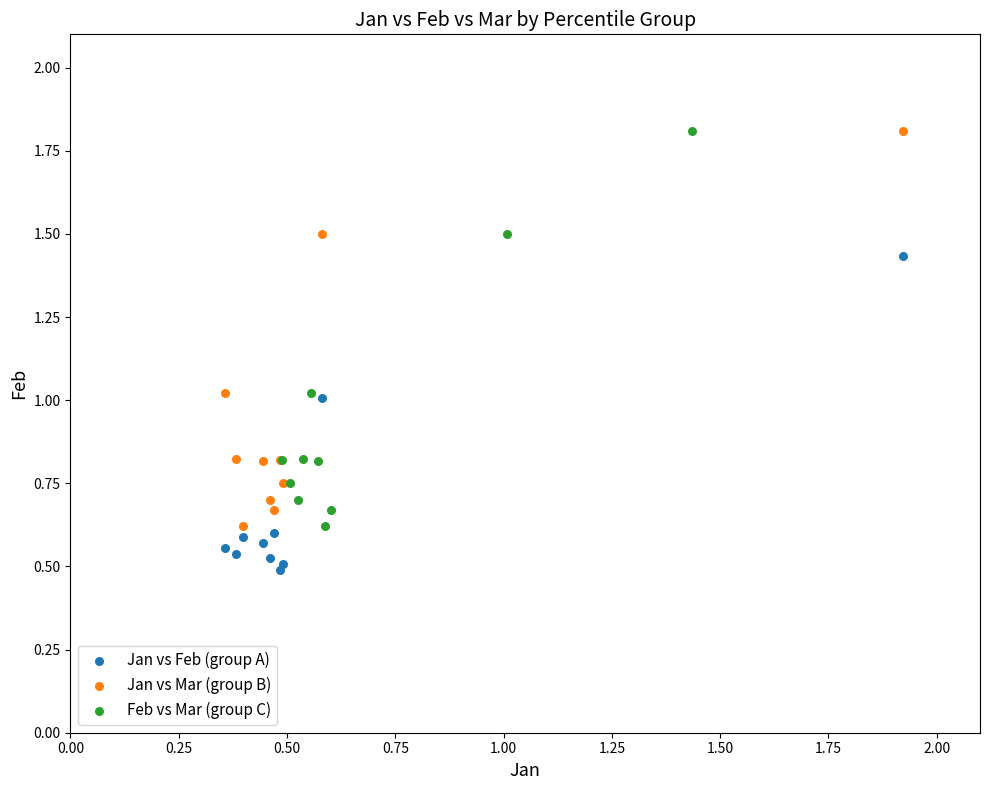

Which series contains the lowest Y value?

Jan vs Feb (group A)